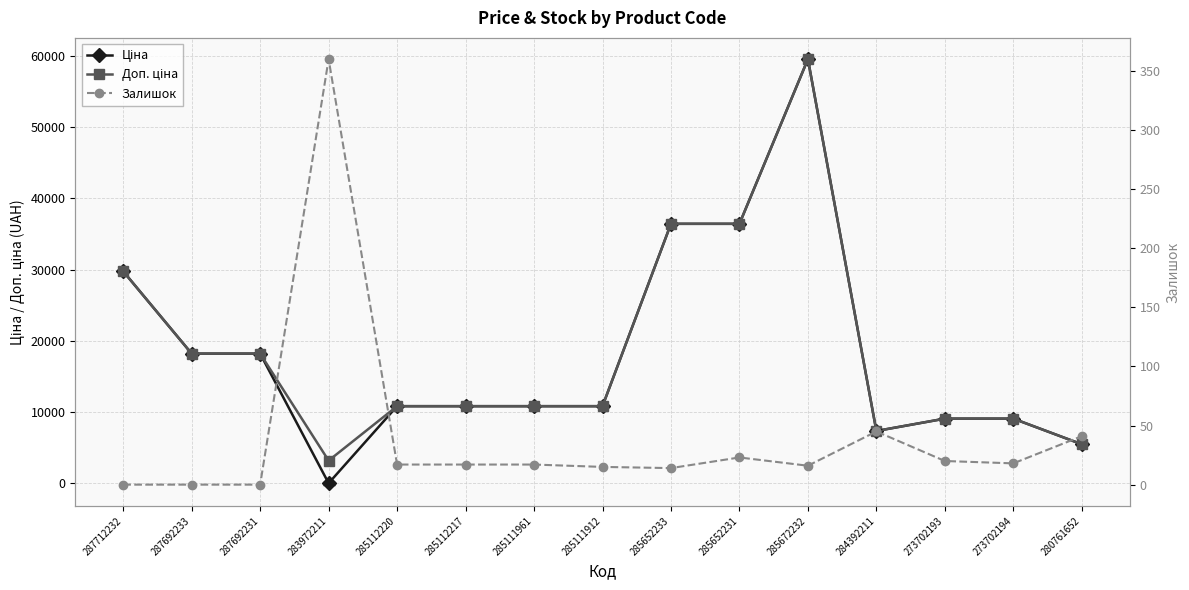

Which category has the lowest value across all series?

287712232